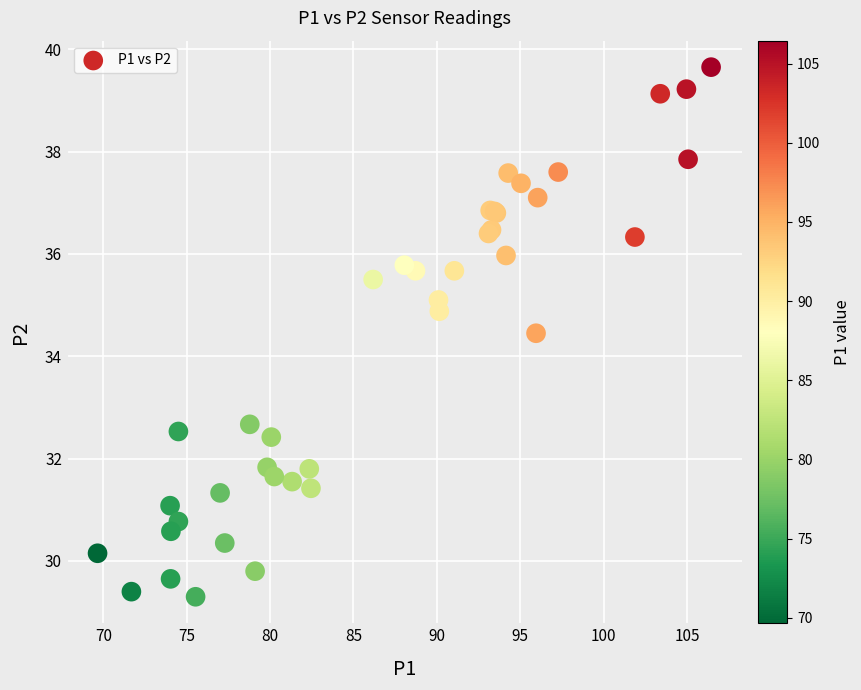

What Y value in the scatter plot is closest to 34?

34.5